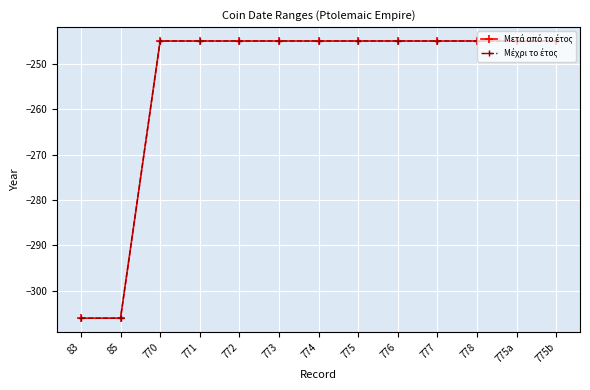

Reading left to right, what are all the values shown in this chart?

Μετά από το έτος: -306	-306	-245	-245	-245	-245	-245	-245	-245	-245	-245	-245	-245
Μέχρι το έτος: -306	-306	-245	-245	-245	-245	-245	-245	-245	-245	-245	-245	-245